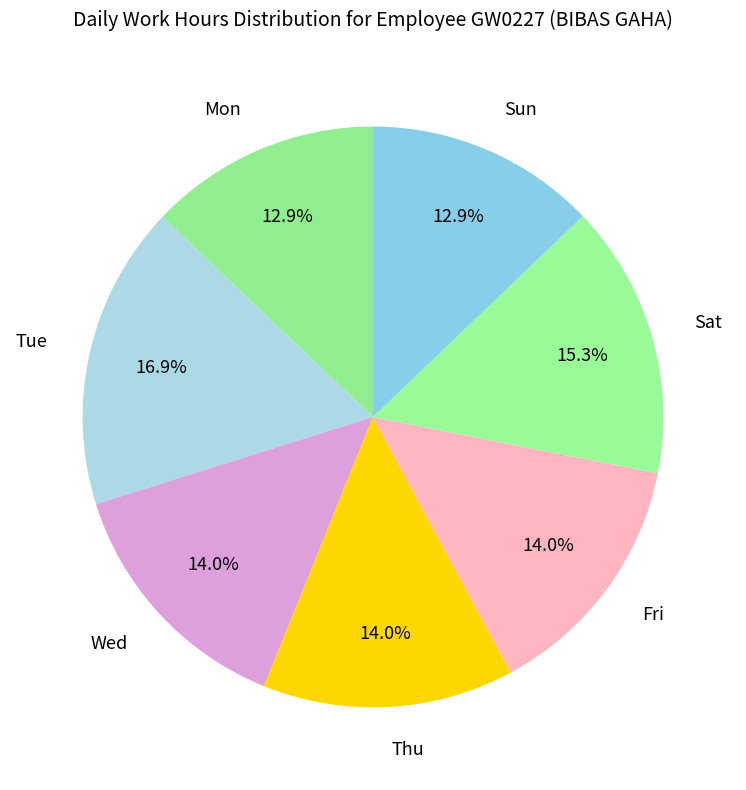

Is Sat the majority of the pie?

No